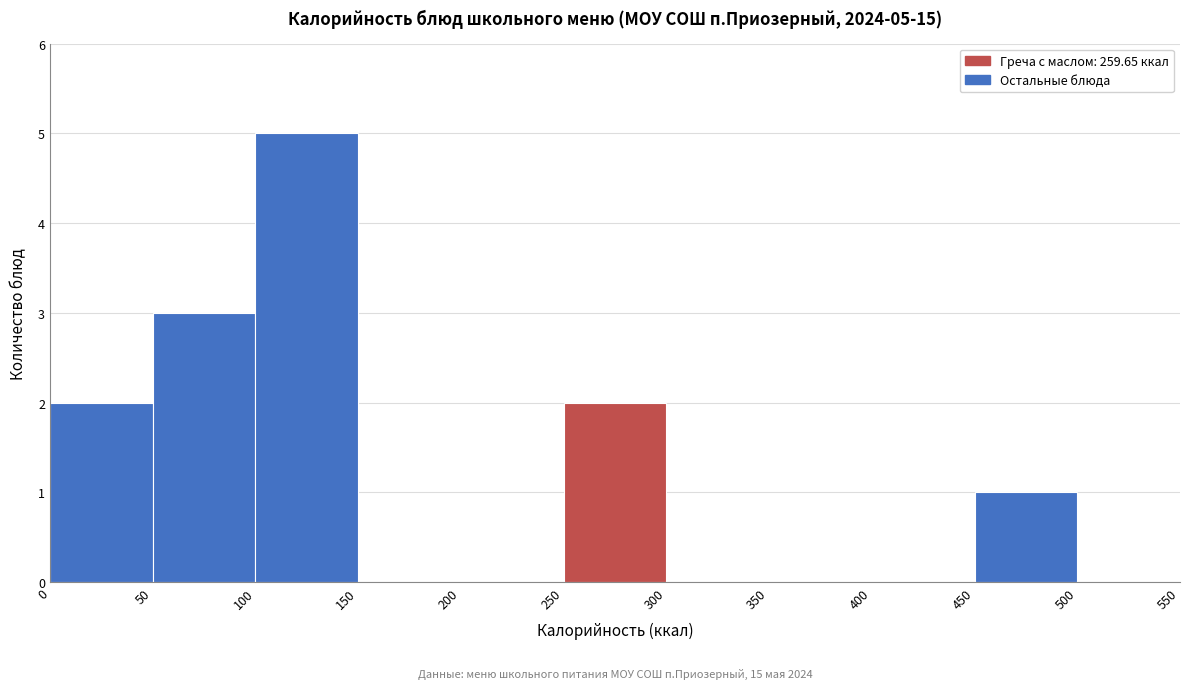

Over which range of the x-axis is the bar tallest?

100 to 150